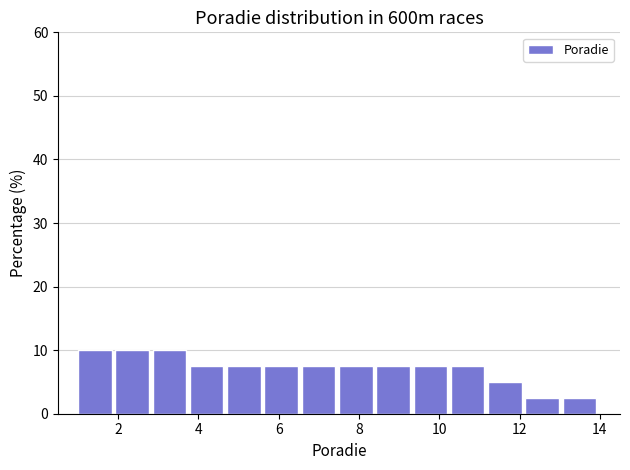

How tall is the bar that spans 6.6 to 7.6 on the x-axis? Neither the bar edges nor the heights are printed on the chart, so give them approximately, as read against the axes.

8